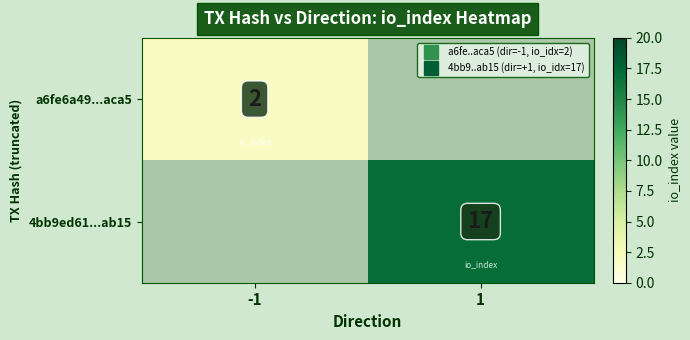

True or false: 4bb9ed61...ab15 has a value of 8 at -1.

False